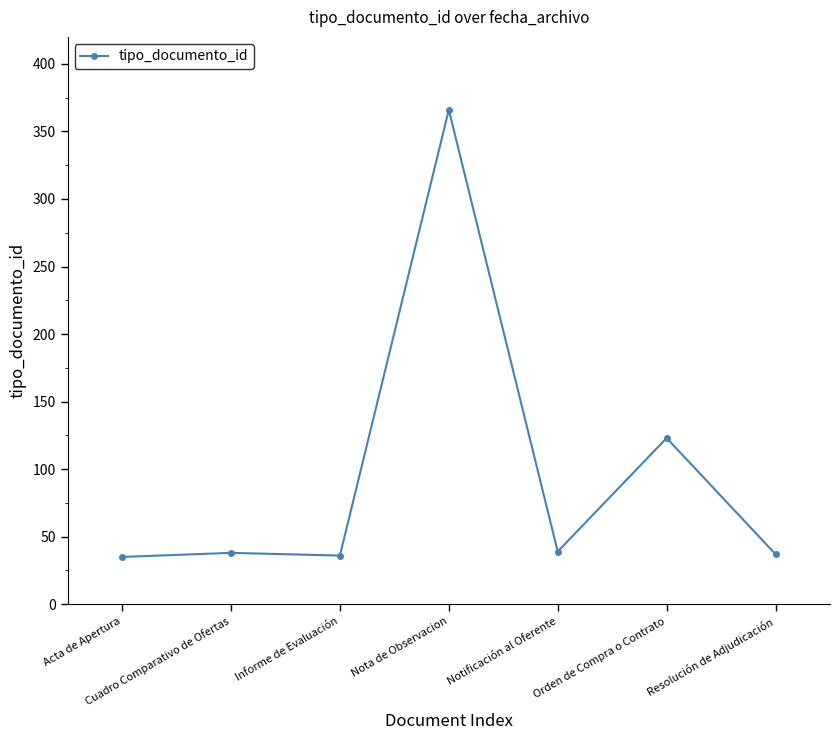

True or false: there are more than 1 points higher than both neighbors.

True